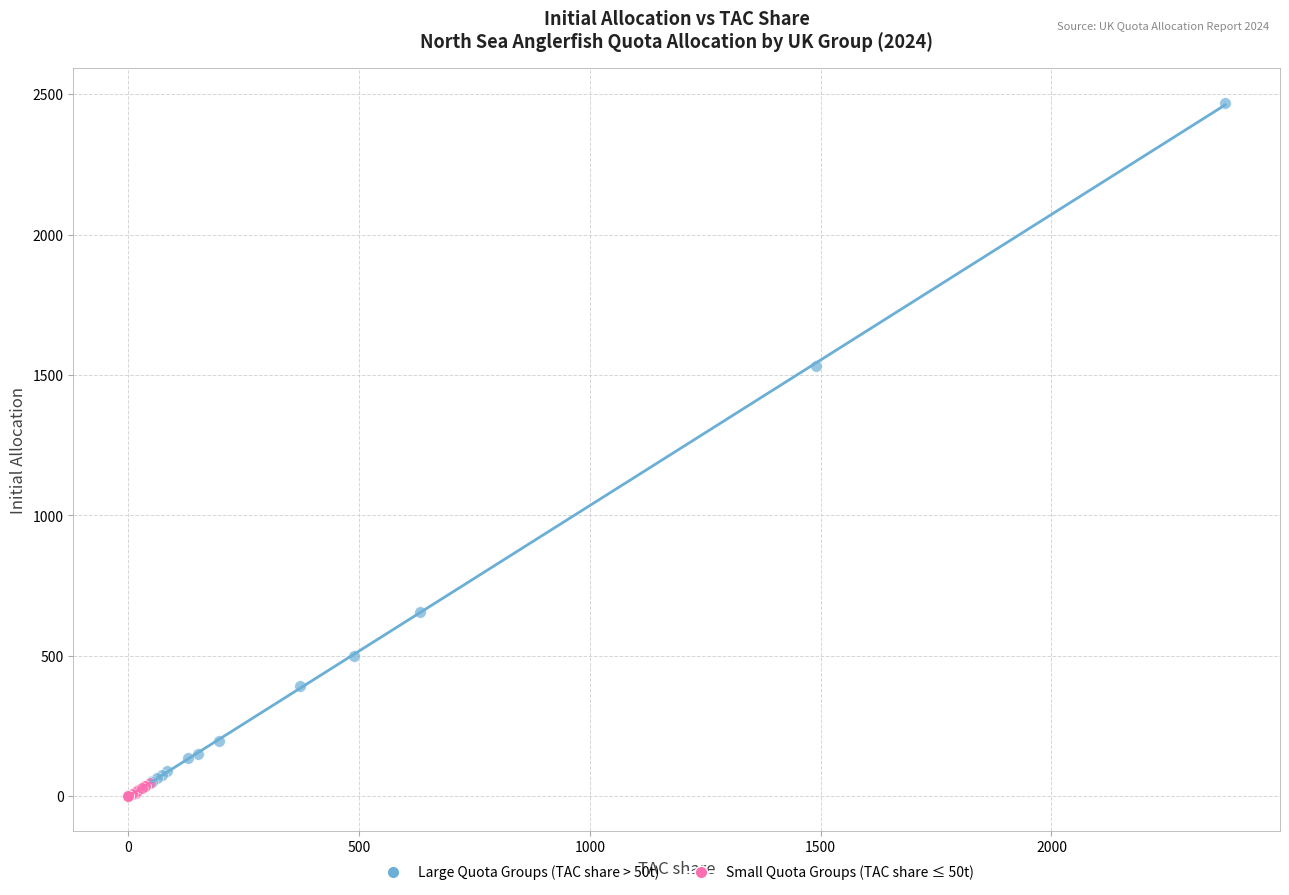

Which series reaches the minimum Y coordinate?

Small Quota Groups (TAC share ≤ 50t)